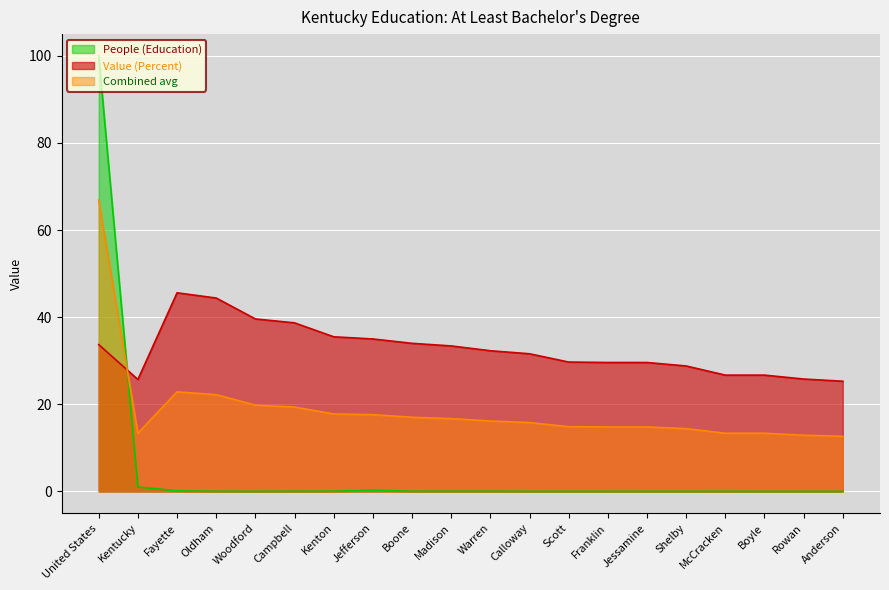

How many series are shown in this chart?

3